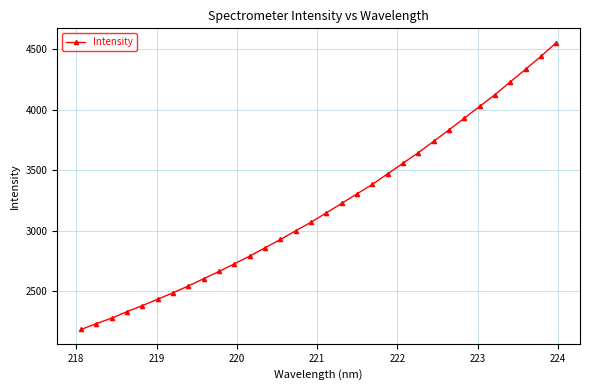

What is the difference between the maximum and minimum values?

2369.8